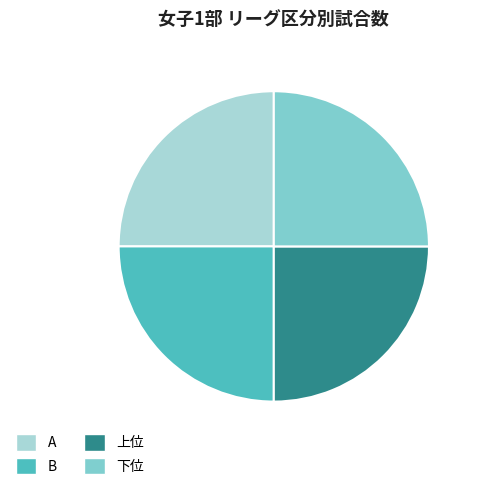

How many segments does this pie chart have?

4